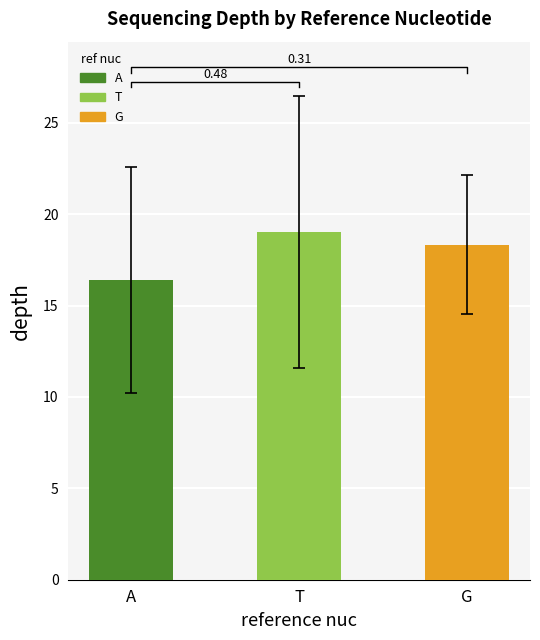

Does the chart contain stacked bars?

No